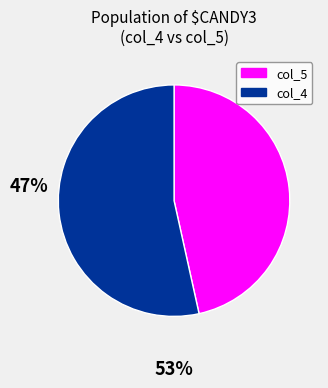

Do col_4 and col_5 together represent more than half of the pie?

Yes